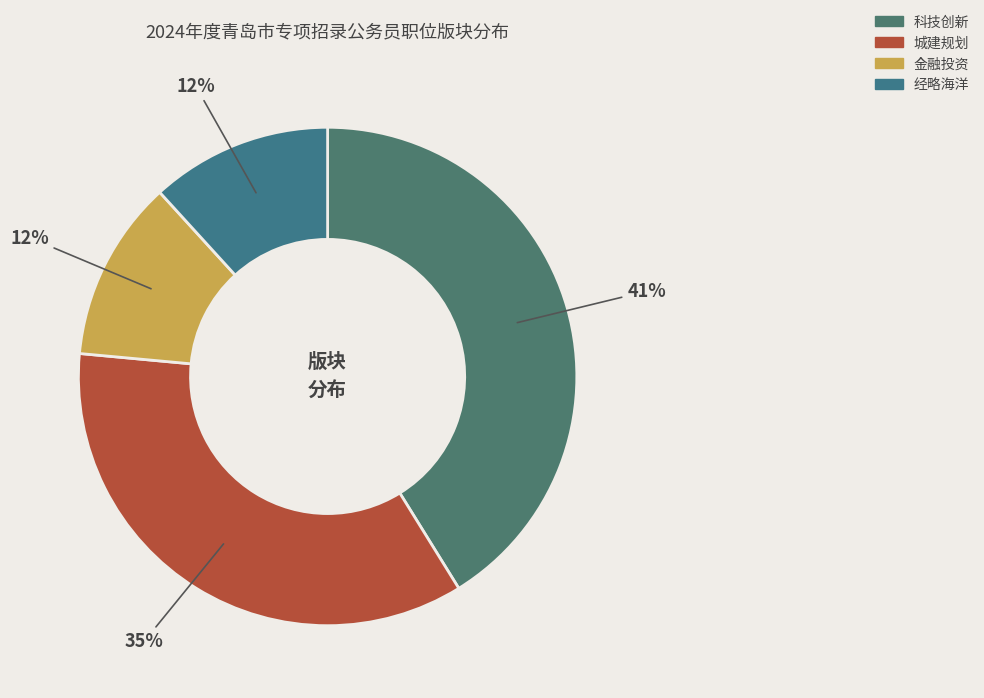

True or false: 金融投资 accounts for 12% of the total.

True